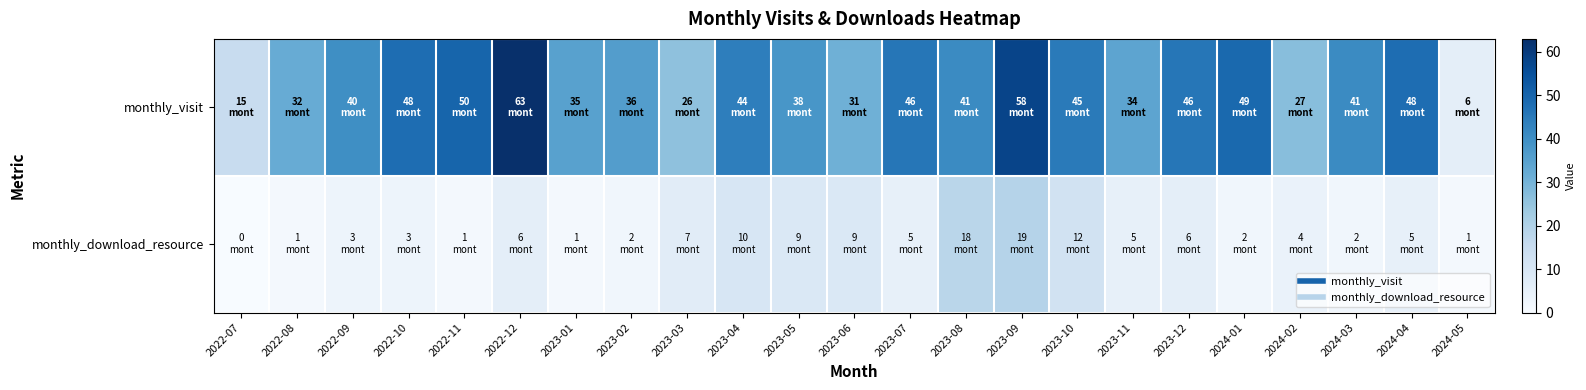

Reading left to right, transcribe all the data shown in this chart.

monthly_visit: 2022-07=15	2022-08=32	2022-09=40	2022-10=48	2022-11=50	2022-12=63	2023-01=35	2023-02=36	2023-03=26	2023-04=44	2023-05=38	2023-06=31	2023-07=46	2023-08=41	2023-09=58	2023-10=45	2023-11=34	2023-12=46	2024-01=49	2024-02=27	2024-03=41	2024-04=48	2024-05=6
monthly_download_resource: 2022-07=0	2022-08=1	2022-09=3	2022-10=3	2022-11=1	2022-12=6	2023-01=1	2023-02=2	2023-03=7	2023-04=10	2023-05=9	2023-06=9	2023-07=5	2023-08=18	2023-09=19	2023-10=12	2023-11=5	2023-12=6	2024-01=2	2024-02=4	2024-03=2	2024-04=5	2024-05=1